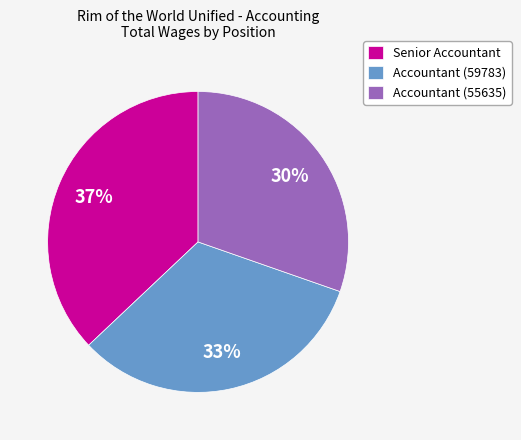

Rank the categories by value from lowest to highest.

Accountant (55635), Accountant (59783), Senior Accountant